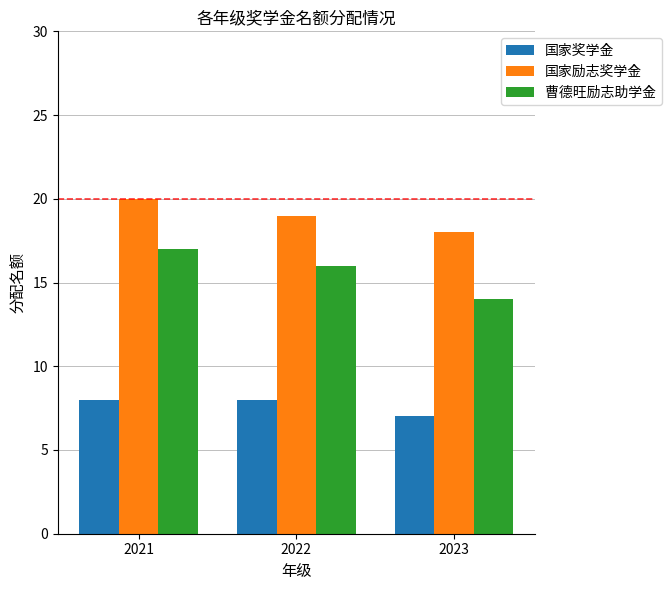

What are all the series names shown in the legend?

国家奖学金, 国家励志奖学金, 曹德旺励志助学金